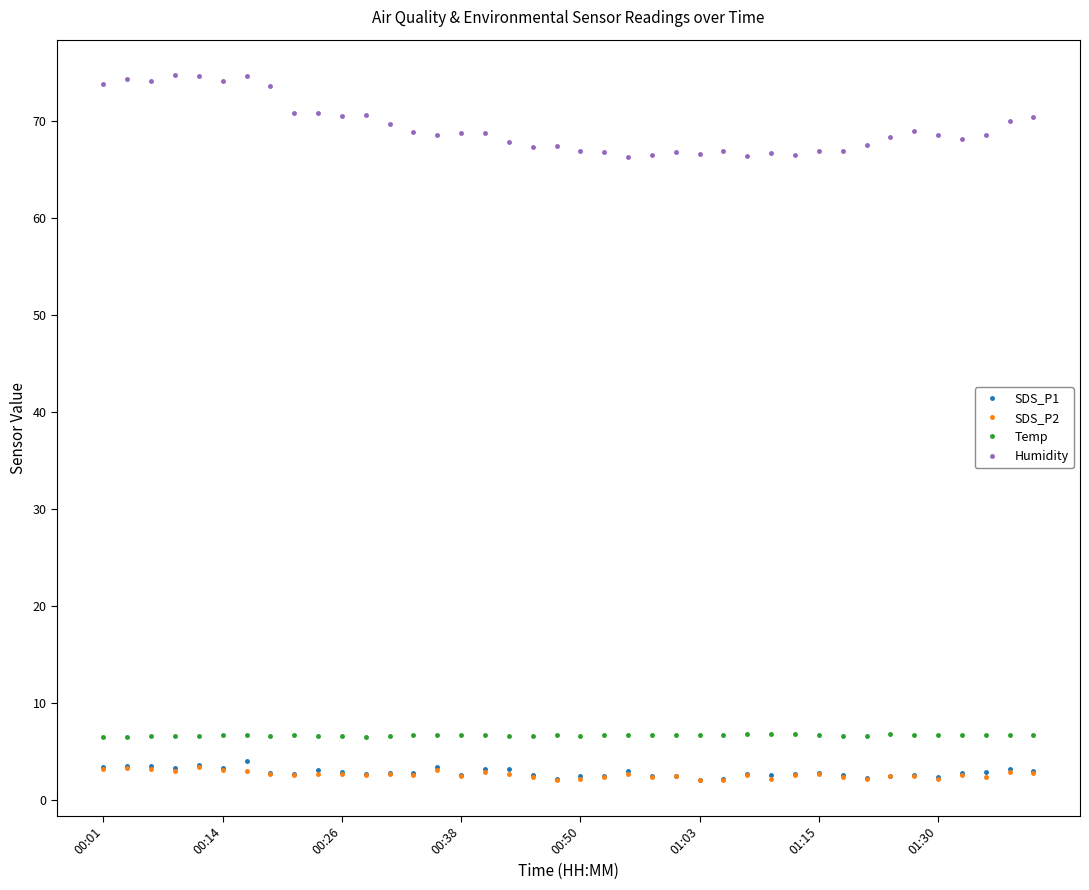

True or false: SDS_P2 has more than 2 interior local peaks.

True